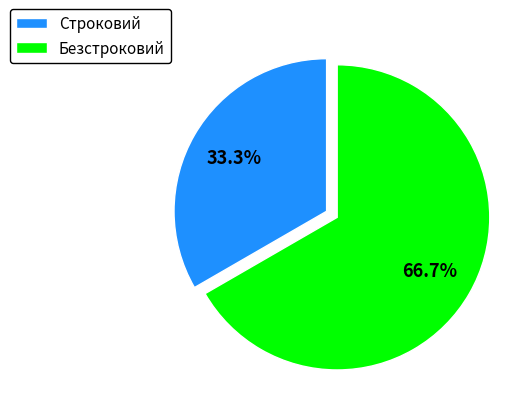

Do Строковий and Безстроковий together represent more than half of the pie?

Yes